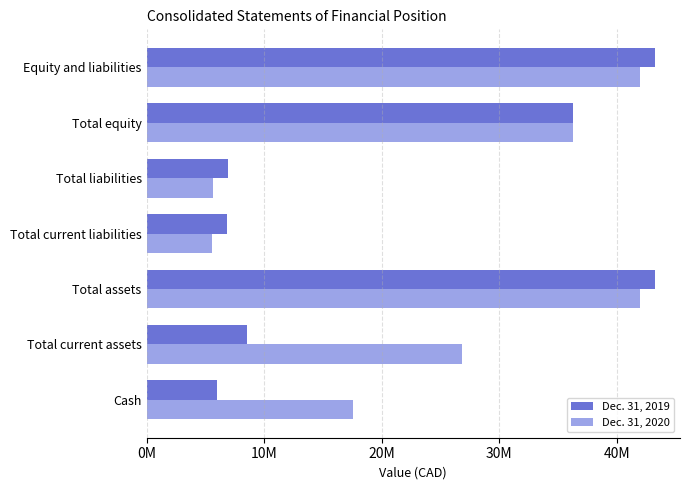

What are all the series names shown in the legend?

Dec. 31, 2019, Dec. 31, 2020